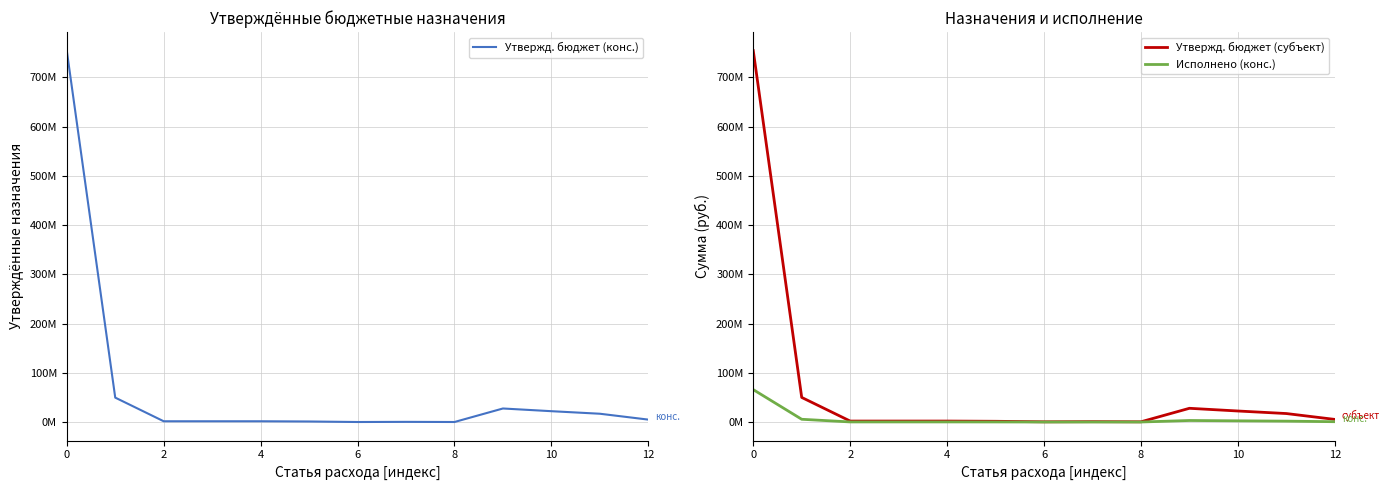

True or false: Утвержд. бюджет (конс.) and Утвержд. бюджет (субъект) intersect in this chart.

False